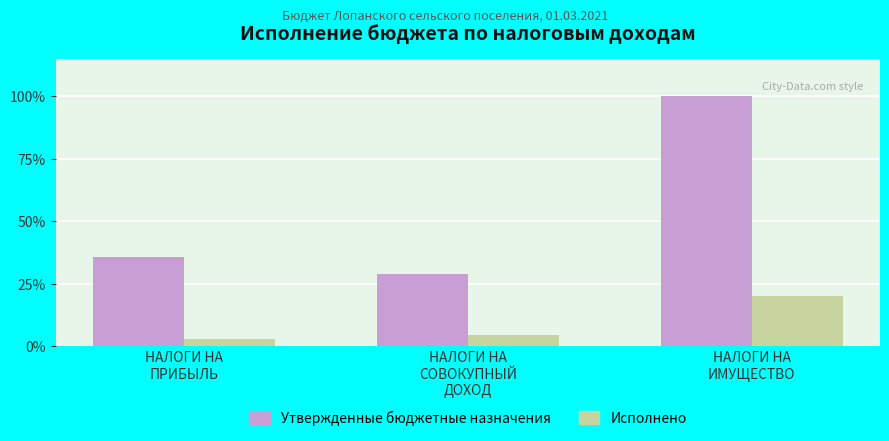

What are all the series names shown in the legend?

Утвержденные бюджетные назначения, Исполнено